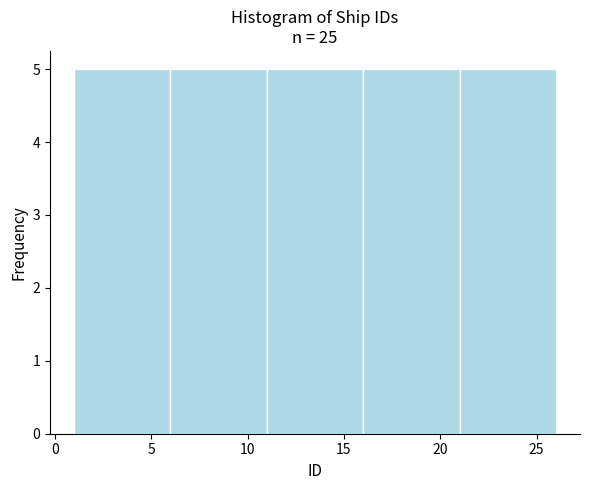

How tall is the bar that spans 16 to 21 on the x-axis? The values are not printed on the chart, so give them approximately, as read against the axis.

5